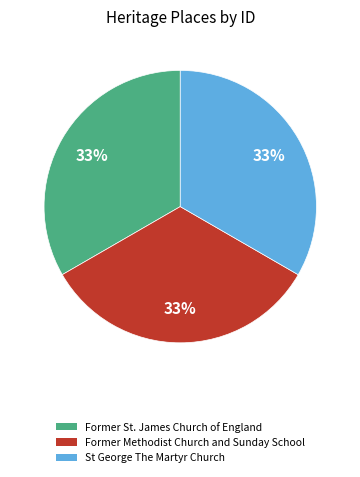

Combined, do St George The Martyr Church and Former St. James Church of England account for over 50%?

Yes